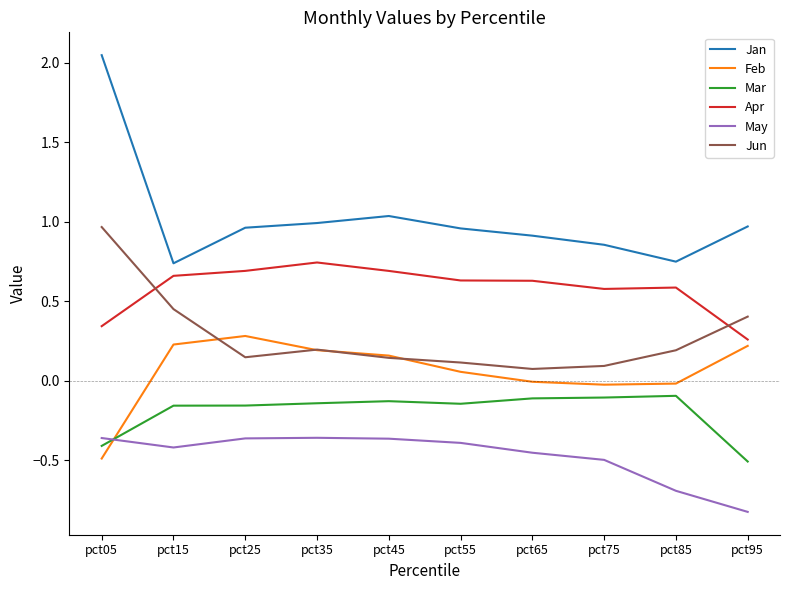

True or false: May has a value of -0.2 at pct25.

False